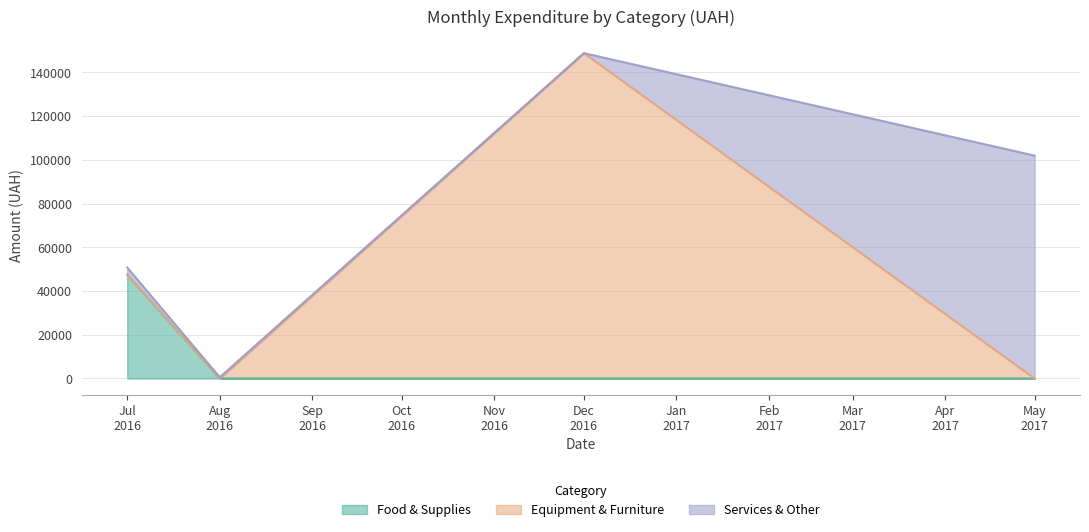

What is the highest value of the Food & Supplies series?

47468.0